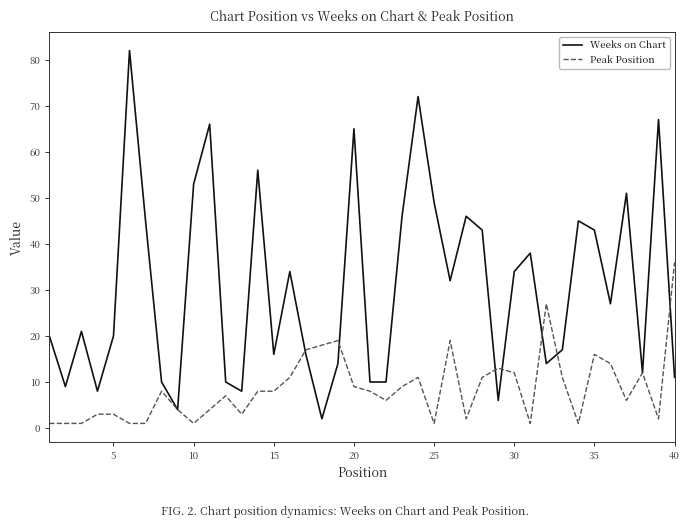

Which series has the largest total across all categories?

Weeks on Chart